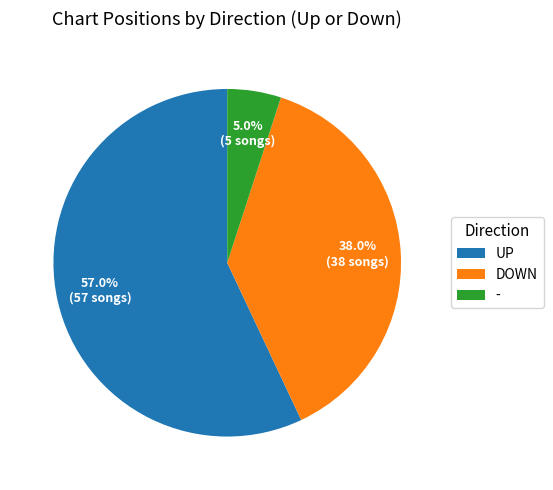

Which slice represents more than half of the pie?

UP